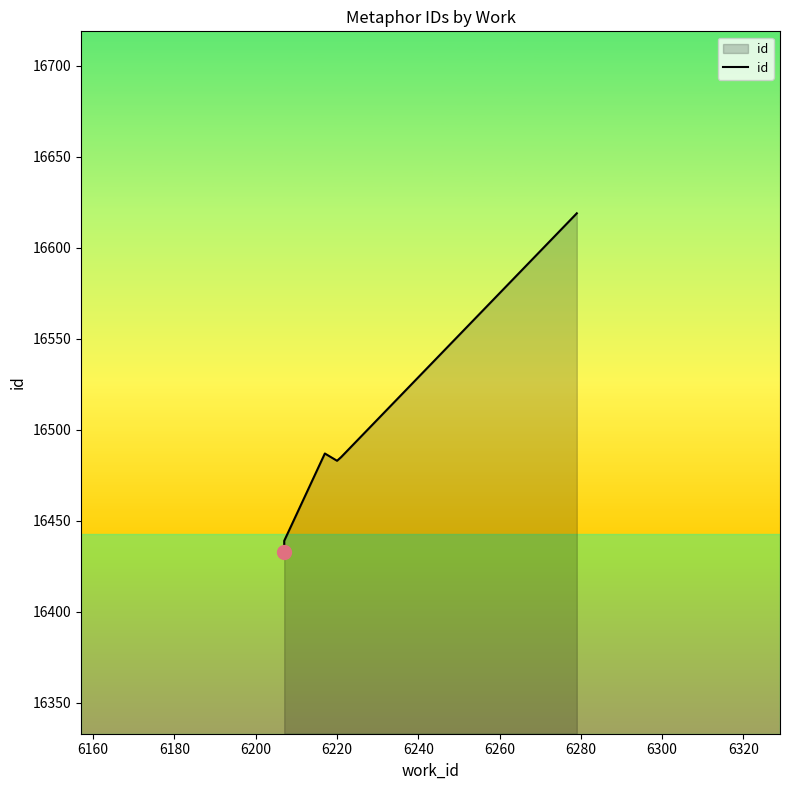

How many values exceed 16483?

3